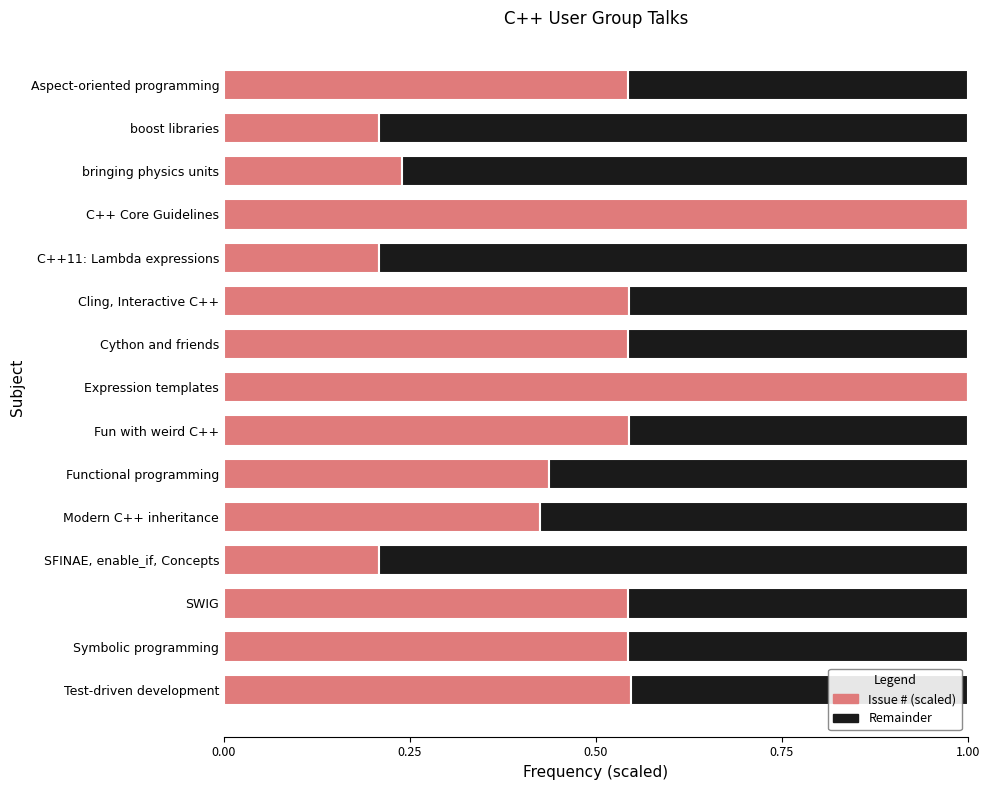

Is it true that Issue # (scaled) equals 0.2 at Functional programming?

False